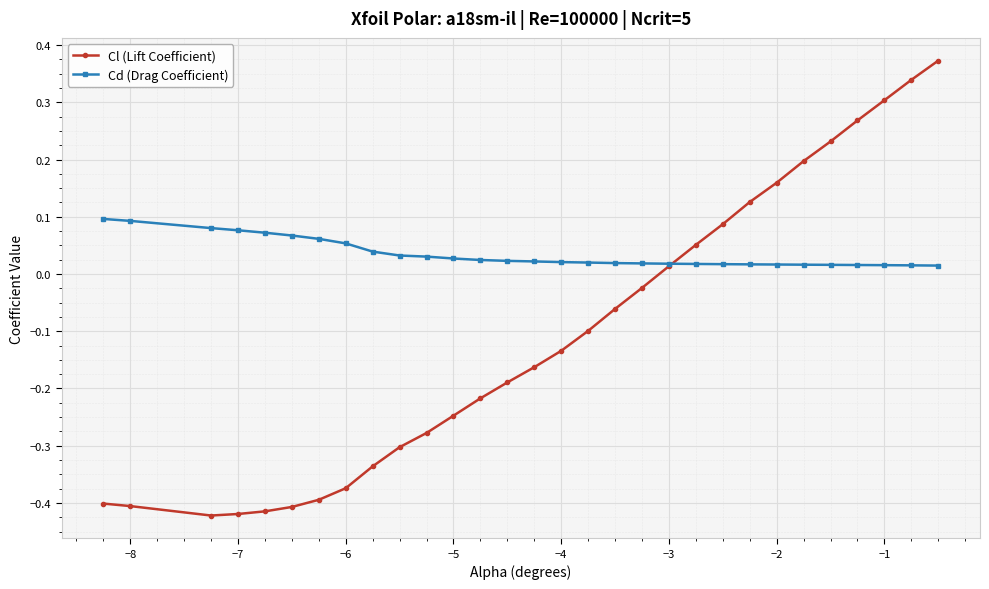

How many Cd (Drag Coefficient) values are between 0 and 1?

30